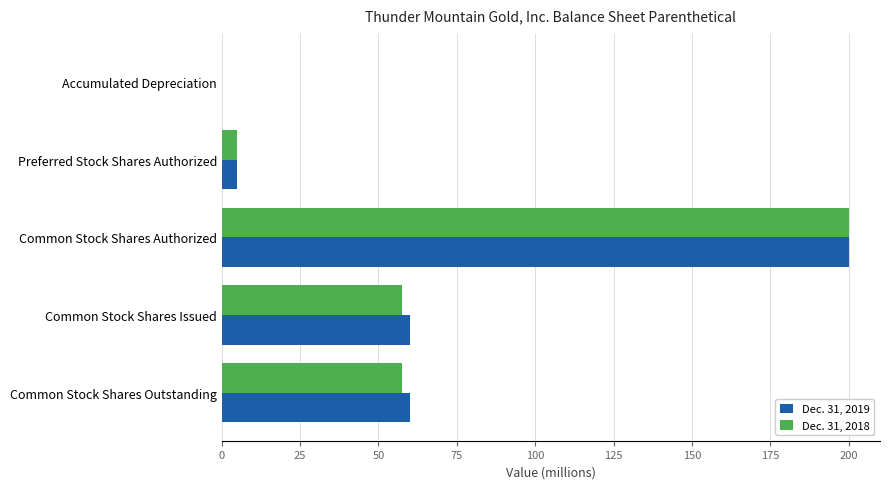

The Dec. 31, 2019 series shows 123.5 at Common Stock Shares Authorized. True or false?

False